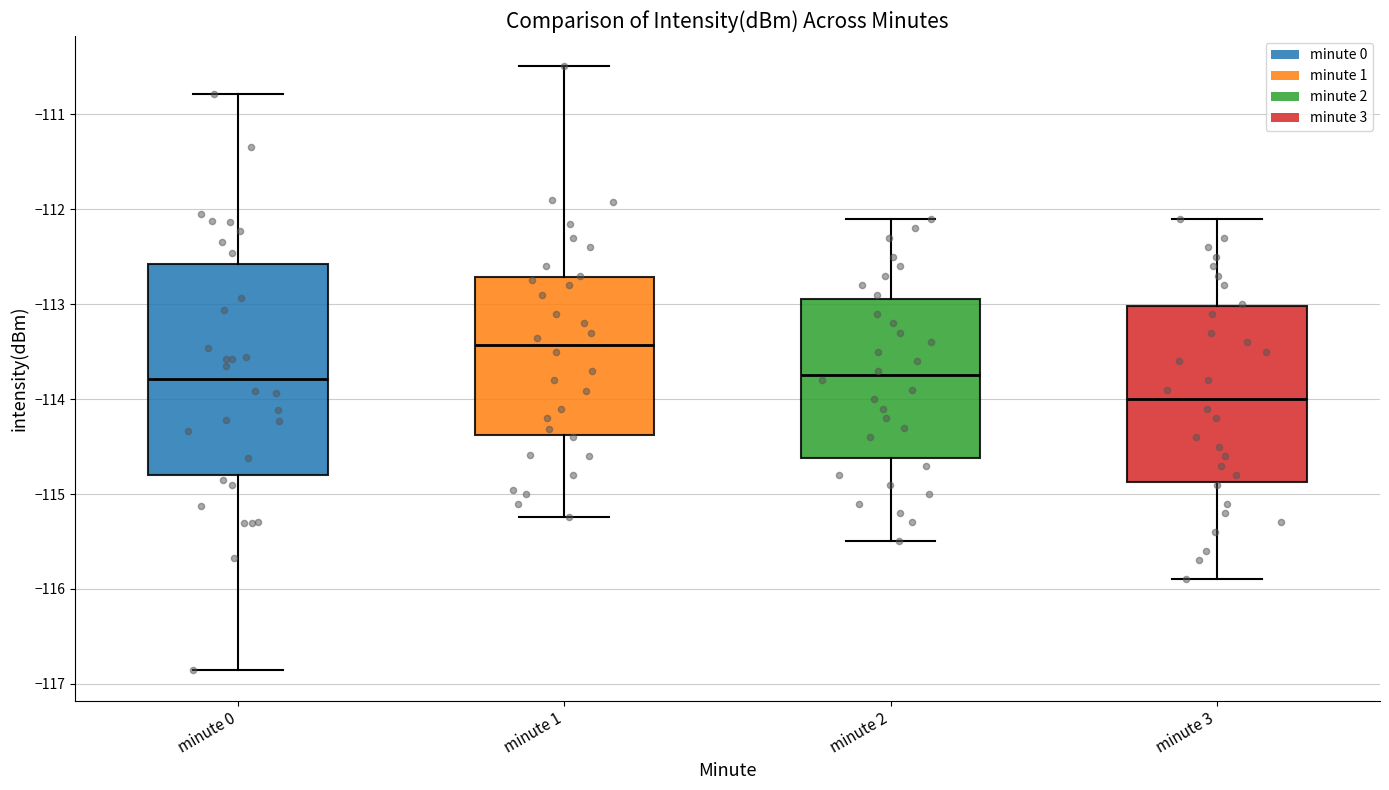

Which box has the highest median line?

minute 1